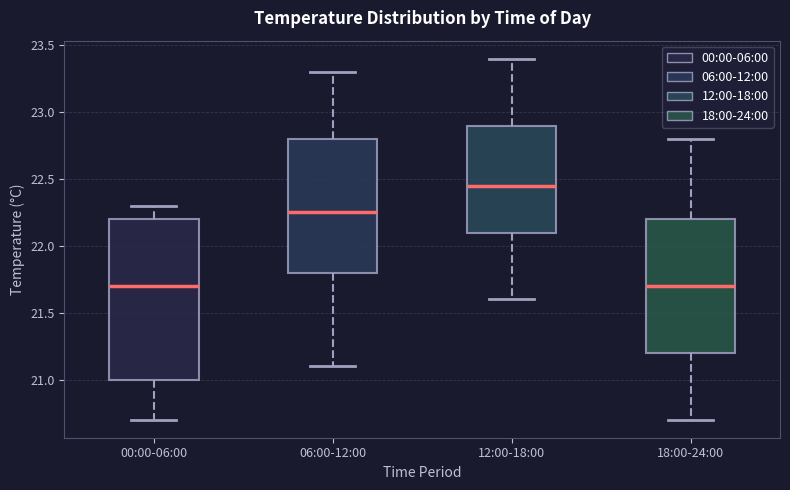

Reading left to right, transcribe this box plot: for each box, give where its median line is, the range the box spans, and where its two whiskers end, as read against the y-axis. The values are not printed on the chart, so give them approximately, as read against the axis.

00:00-06:00: median 21.70, box 21.00 to 22.20, whiskers 20.70 to 22.30
06:00-12:00: median 22.25, box 21.80 to 22.80, whiskers 21.10 to 23.30
12:00-18:00: median 22.45, box 22.10 to 22.90, whiskers 21.60 to 23.40
18:00-24:00: median 21.70, box 21.20 to 22.20, whiskers 20.70 to 22.80